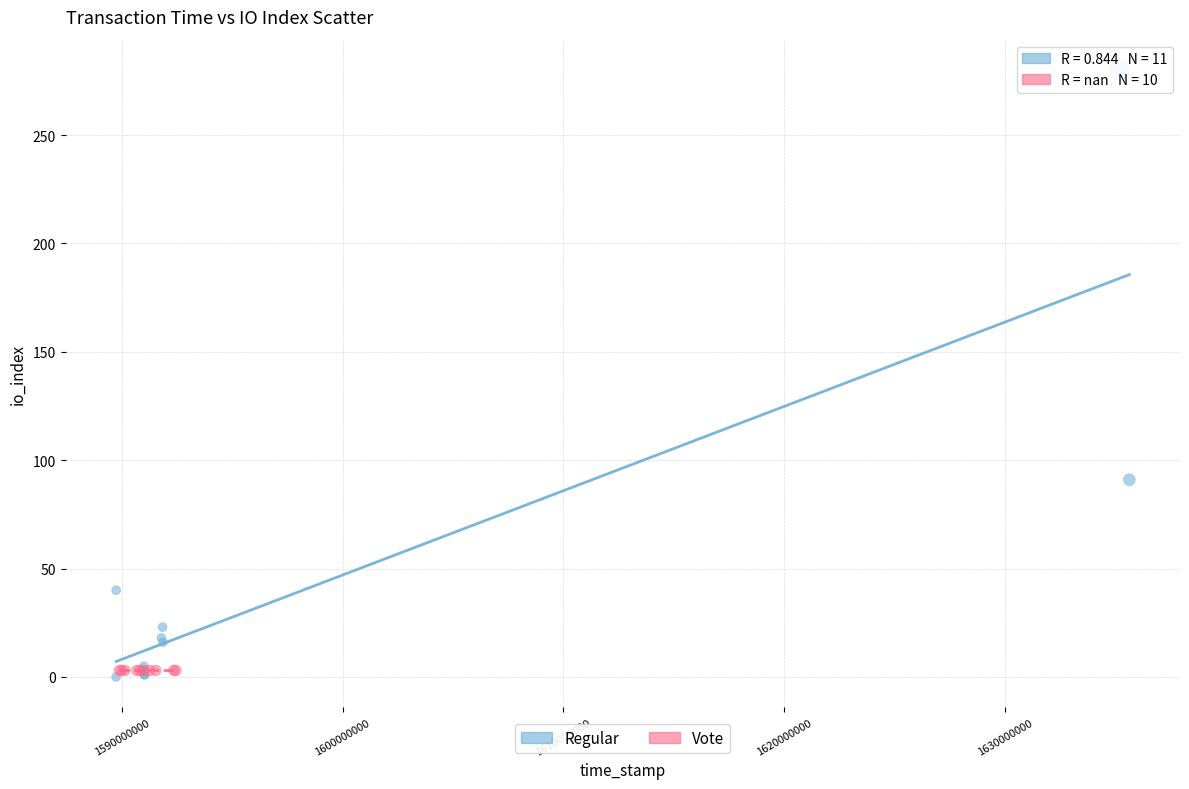

Which series contains the highest Y value?

Regular